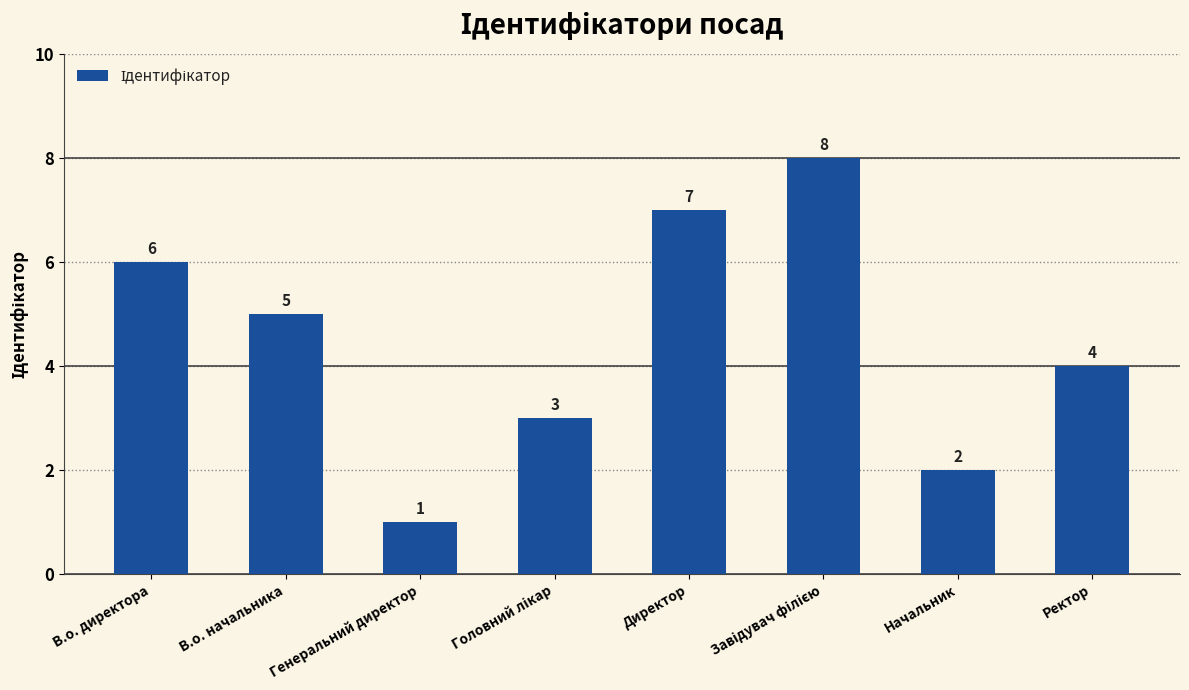

Approximately how many times larger is the value at Ректор compared to Генеральний директор?

4.0